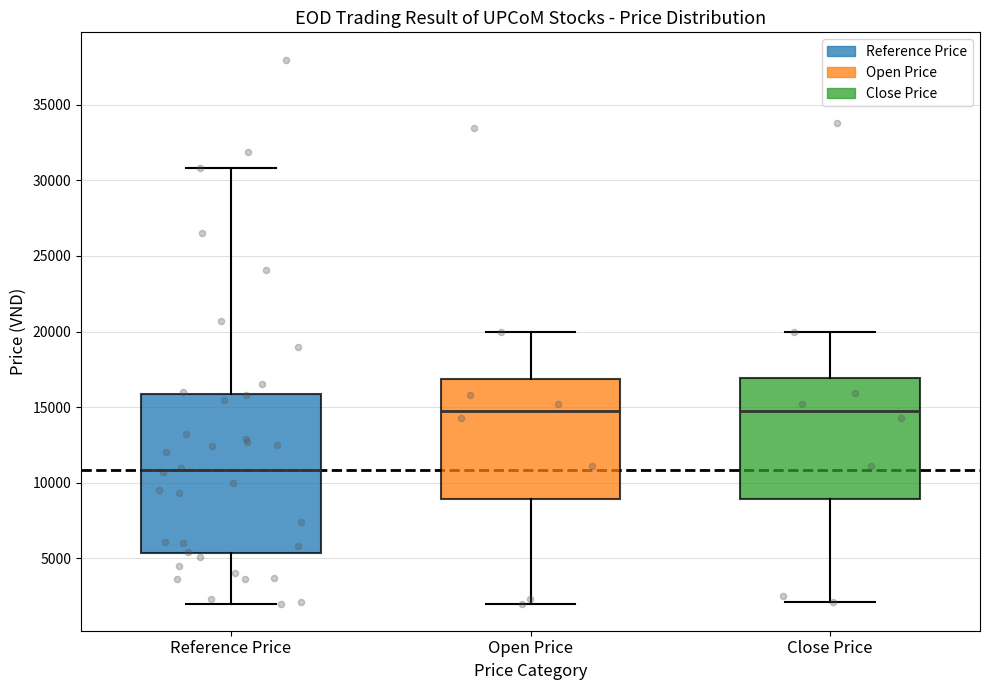

Which box is the tallest, from its lower edge to its upper edge?

Reference Price